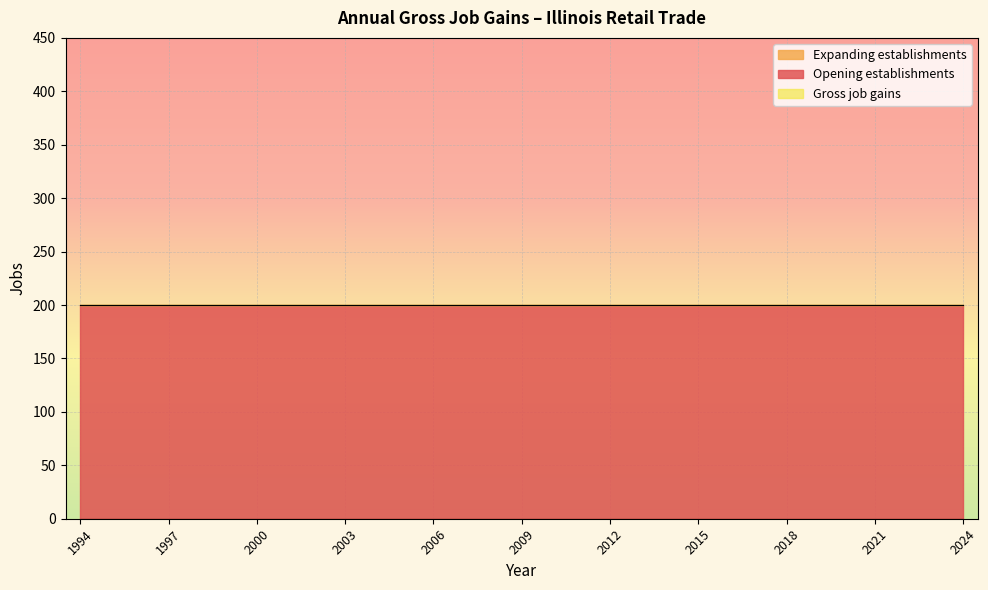

How many lines are shown in the chart?

3